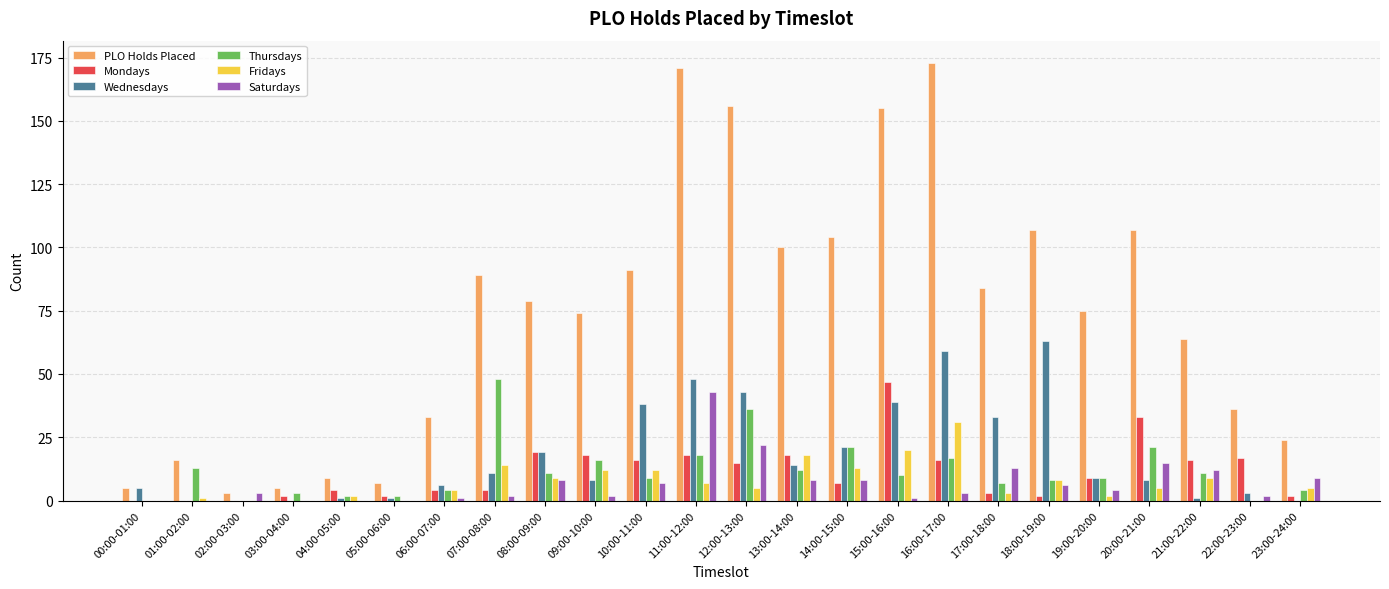

What is the sum of all Saturdays values?

169